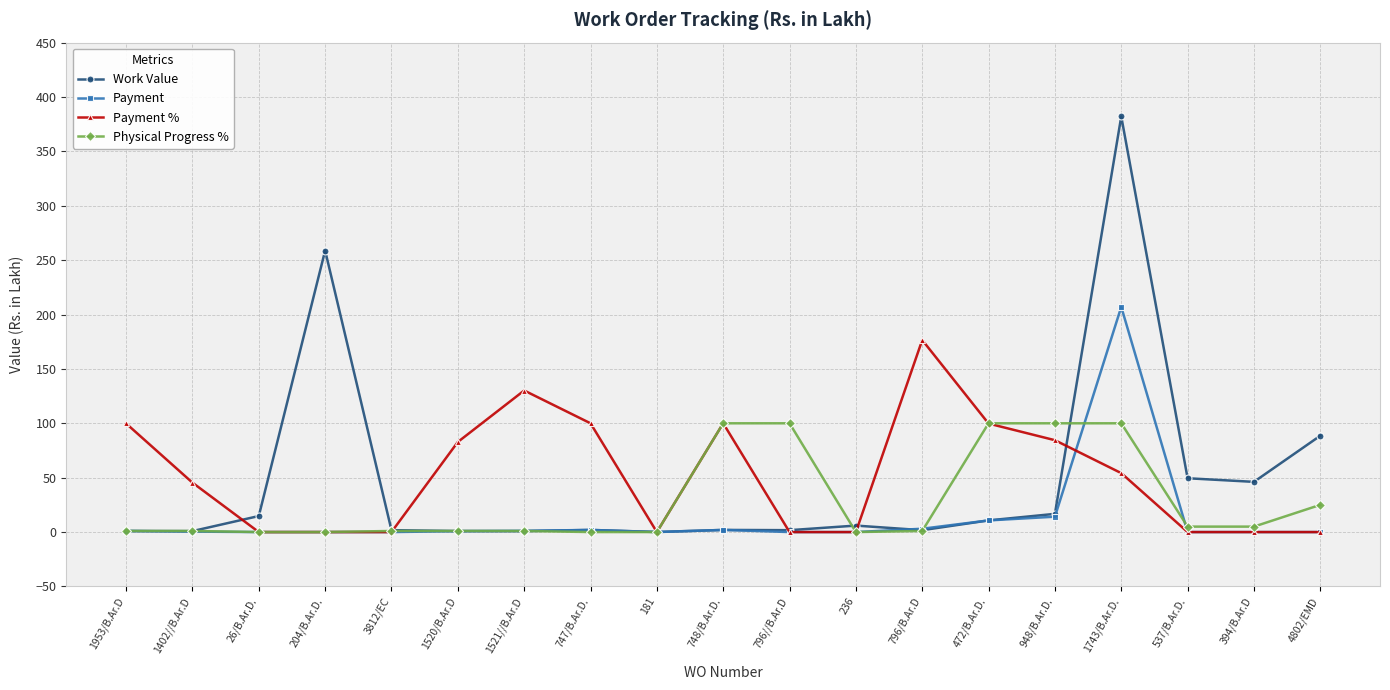

Rank the series by their maximum value, from lowest to highest.

Physical Progress %, Payment %, Payment, Work Value